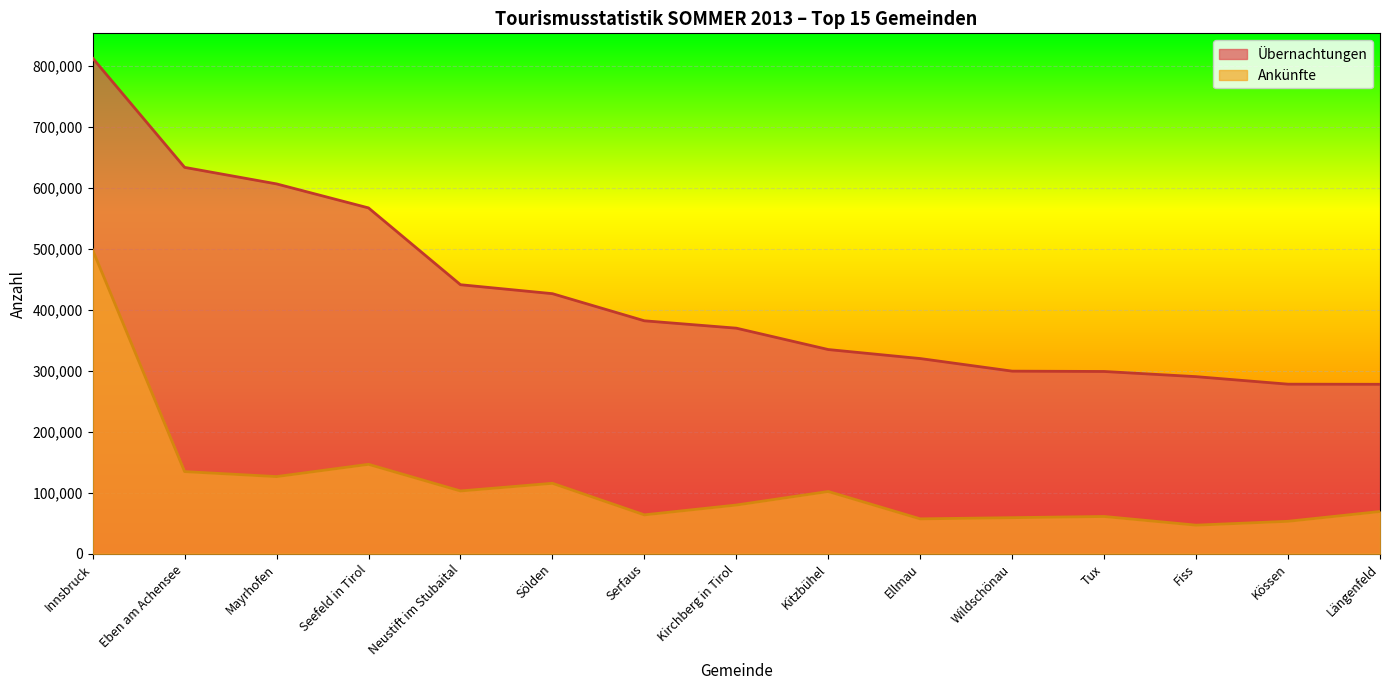

Count the number of categories in the chart.

15